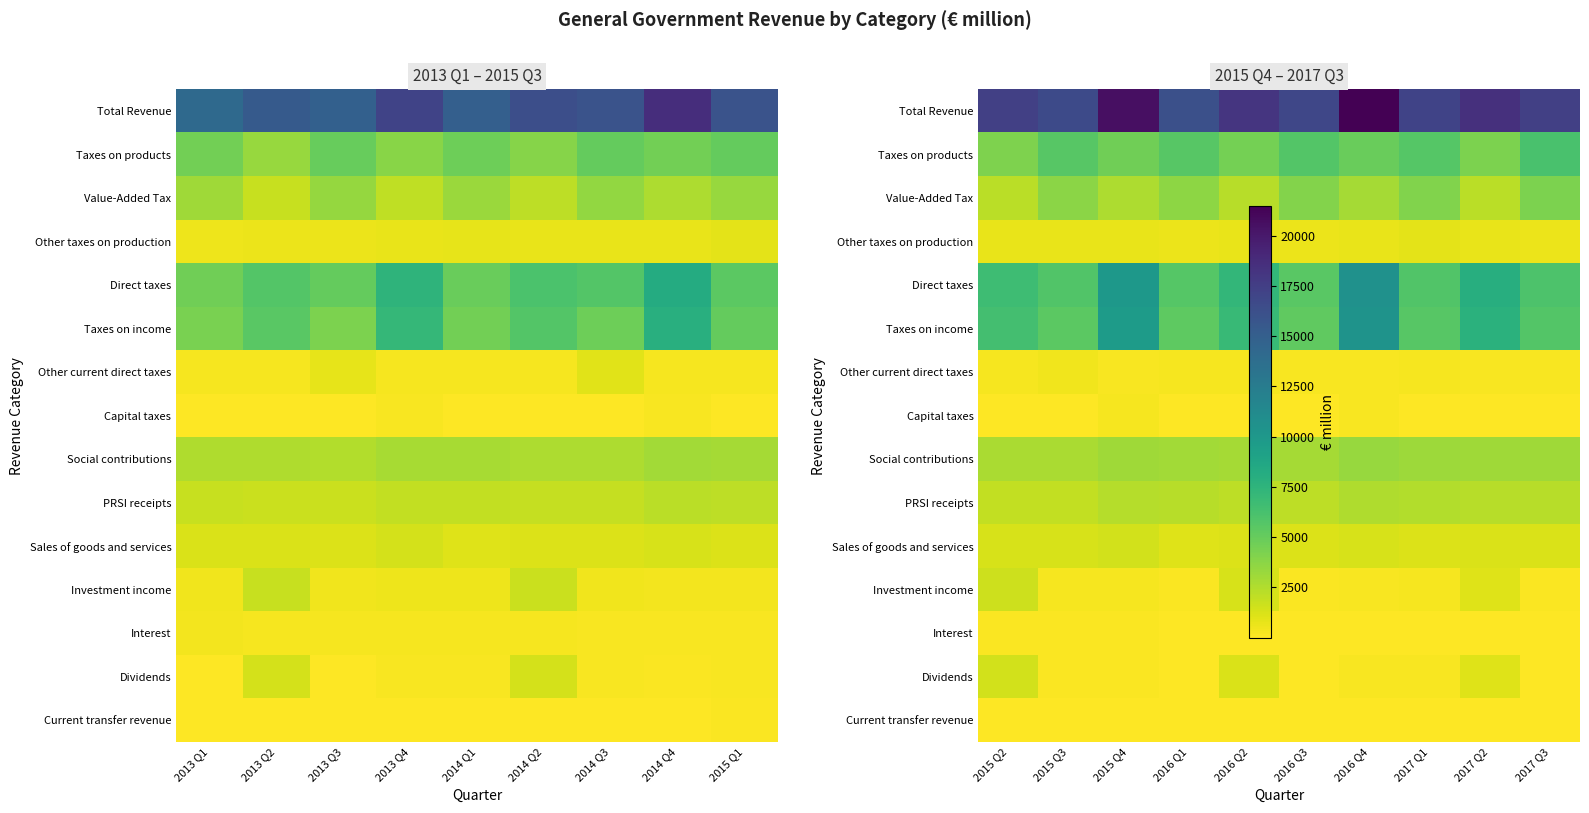

The value of Other taxes on production at 2015 Q2 is 708. True or false?

True